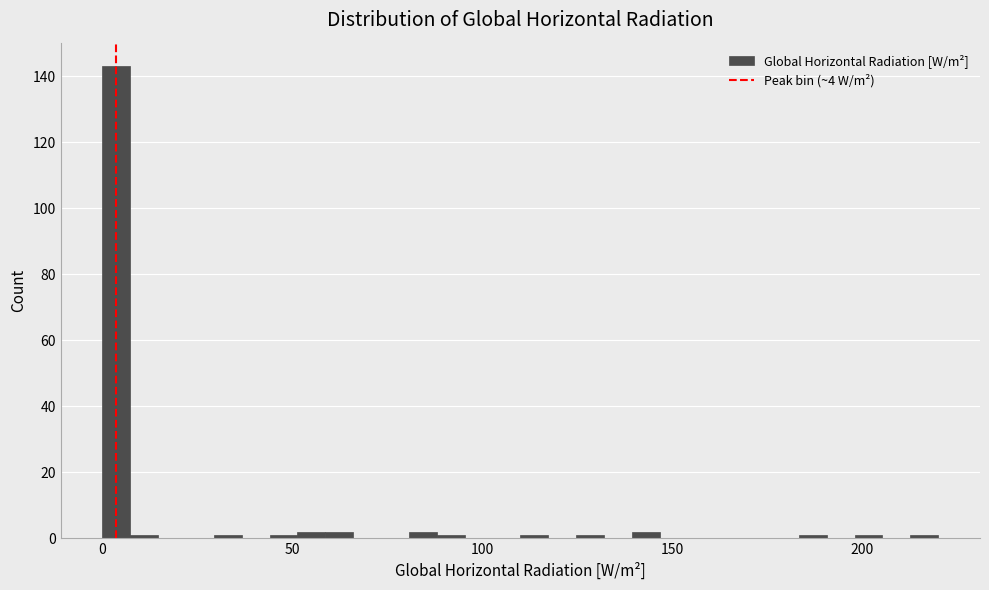

Read against the x-axis, roughly where is the centre of the tallest bar?

5